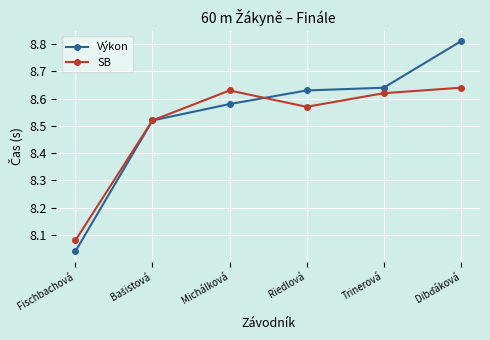

True or false: Výkon has more than 2 interior local peaks.

False